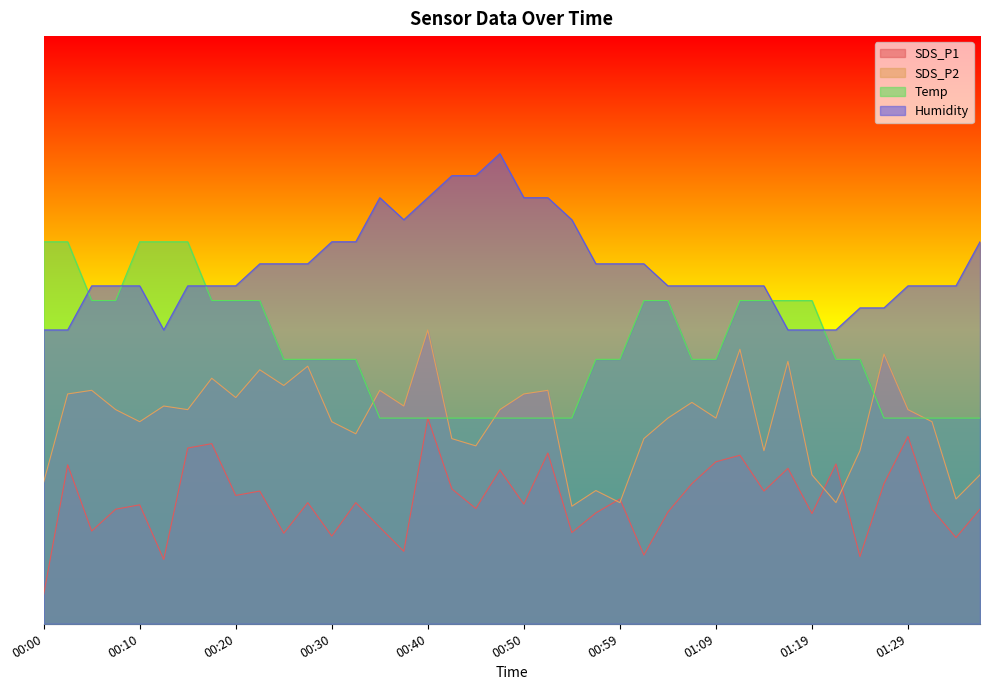

How many interior local peaks does the SDS_P2 series have?

13